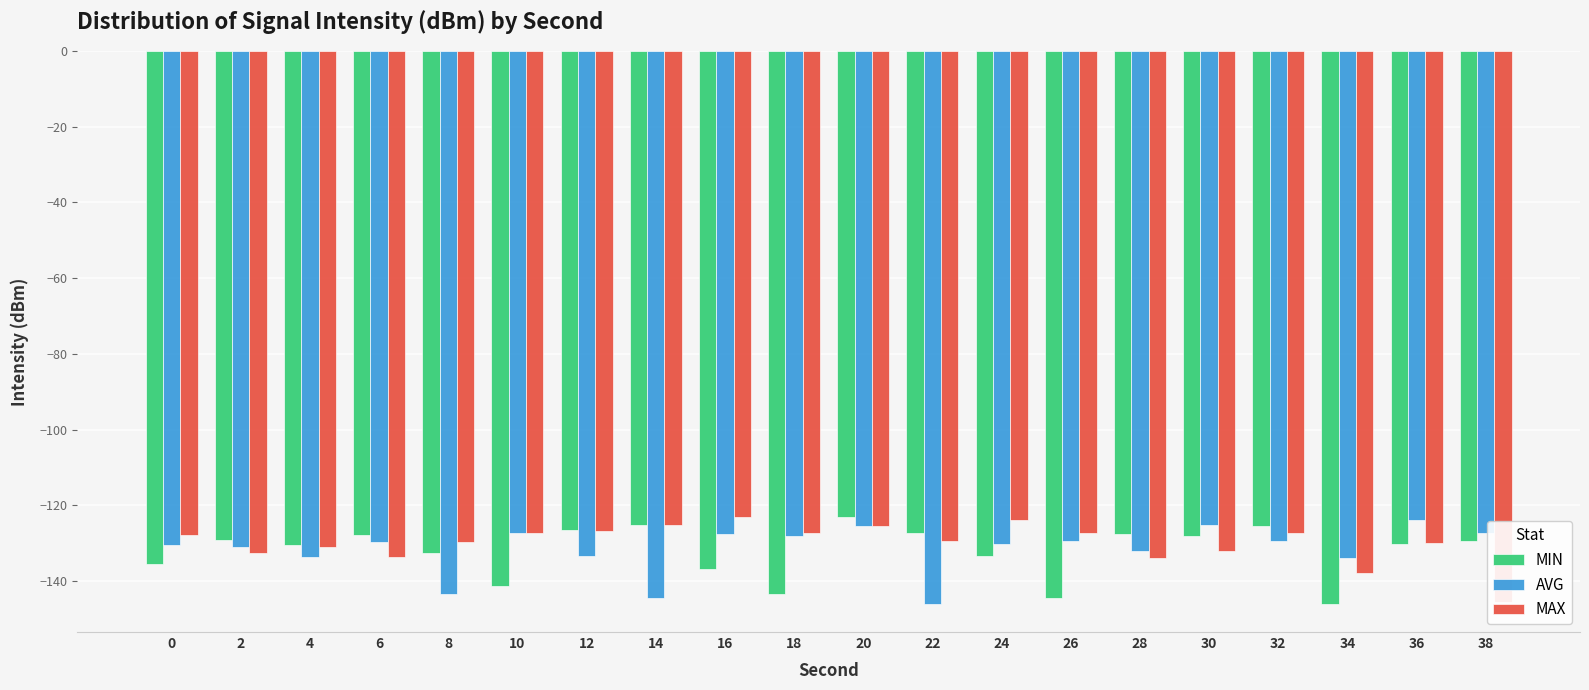

How many distinct data groups are displayed?

3